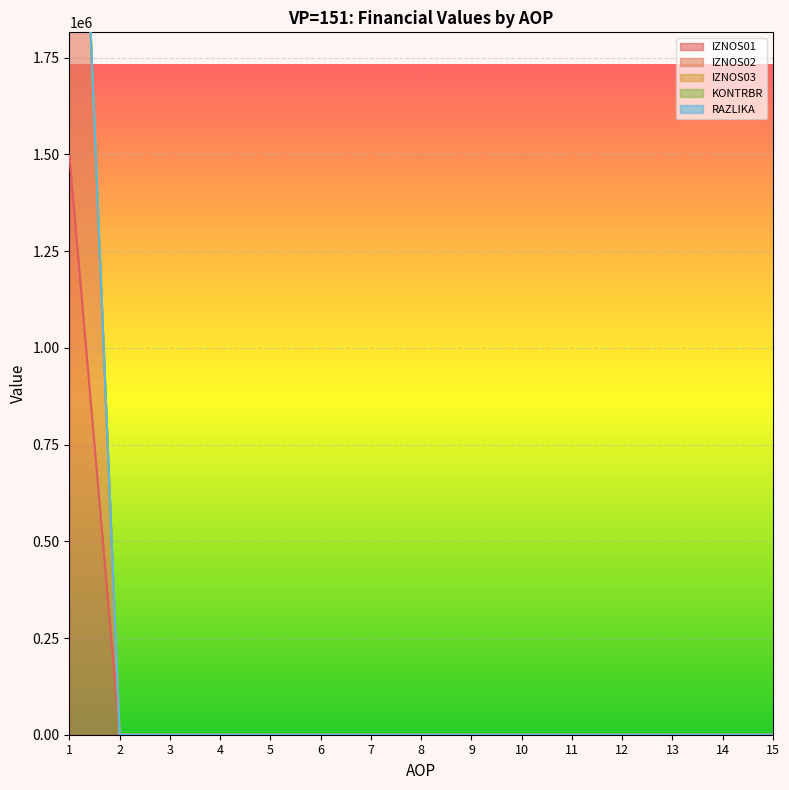

True or false: RAZLIKA and KONTRBR cross at least once.

False